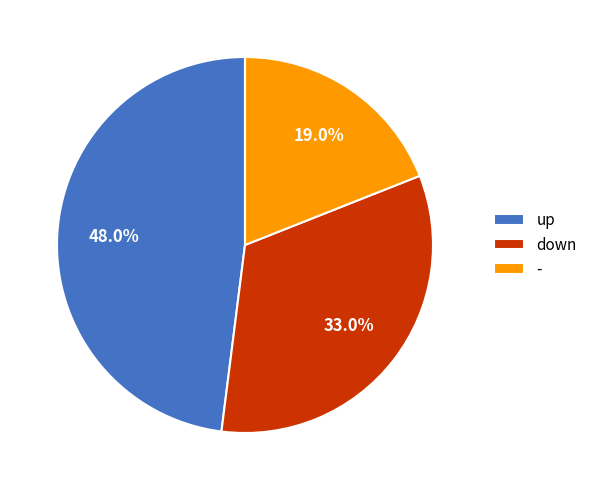

Combined, do up and down account for over 50%?

Yes